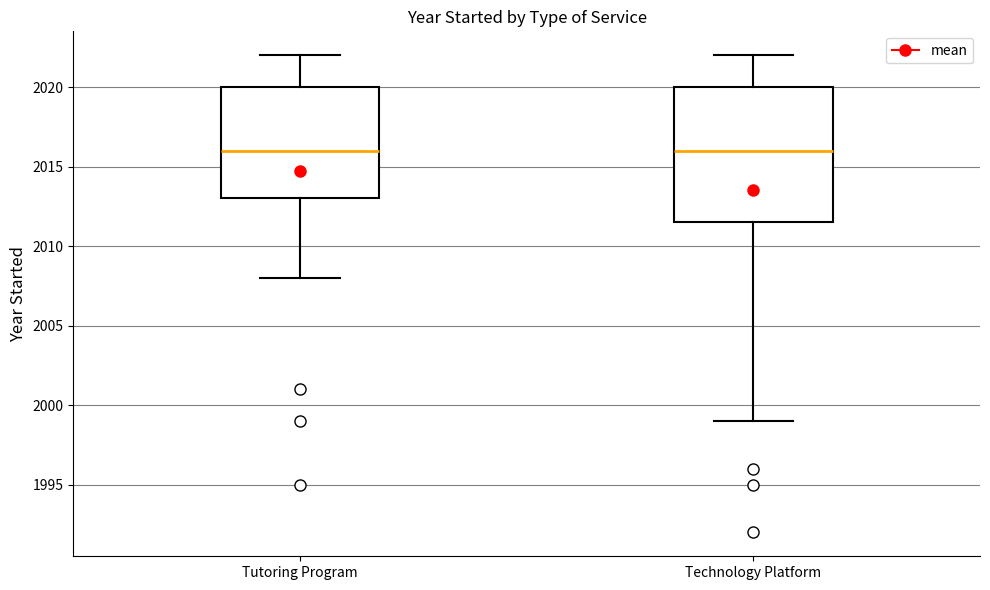

Reading left to right, read every box against the y-axis: the position of its median line, the range the box covers, and the ends of its whiskers. The values are not printed on the chart, so give them approximately, as read against the axis.

Tutoring Program: median 2016.0, box 2013.0 to 2020.0, whiskers 2008.0 to 2022.0
Technology Platform: median 2016.0, box 2011.5 to 2020.0, whiskers 1999.0 to 2022.0